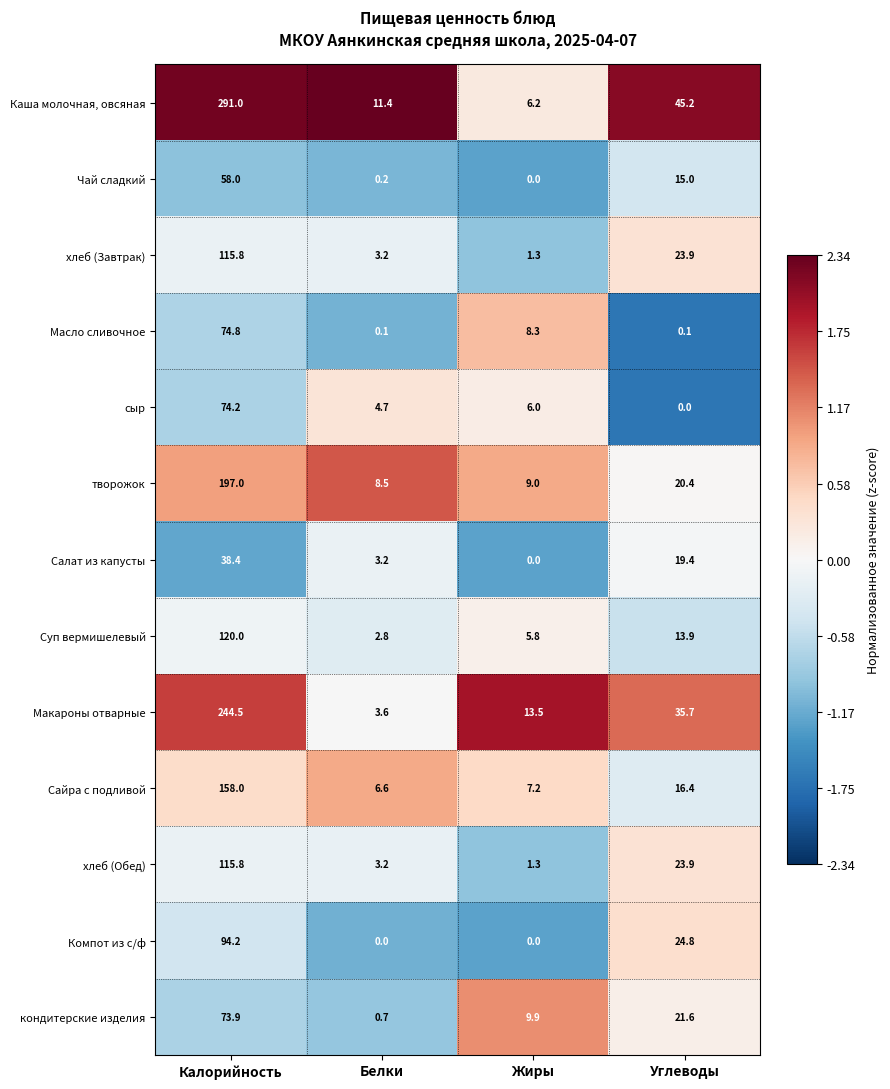

What is the difference between the maximum and minimum values in the хлеб (Завтрак) series?

114.5